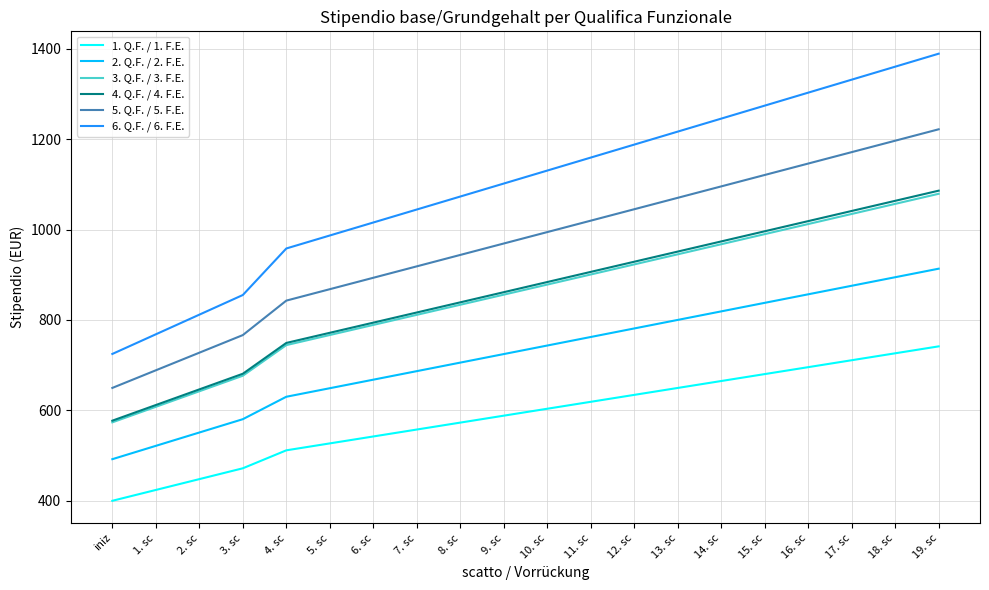

True or false: 1. Q.F. / 1. F.E. and 5. Q.F. / 5. F.E. cross at least once.

False